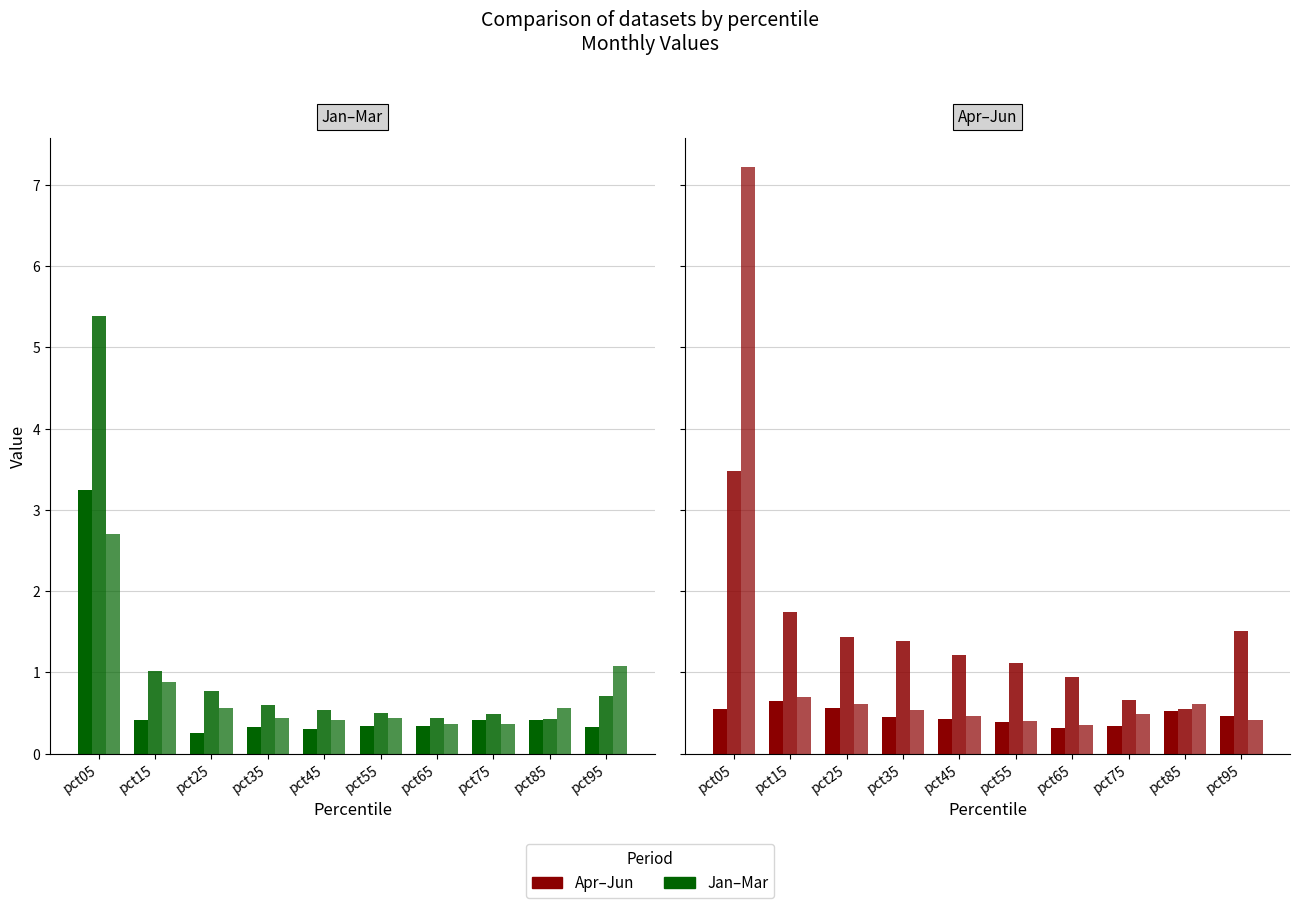

What is the lowest value of the Apr series?

0.3